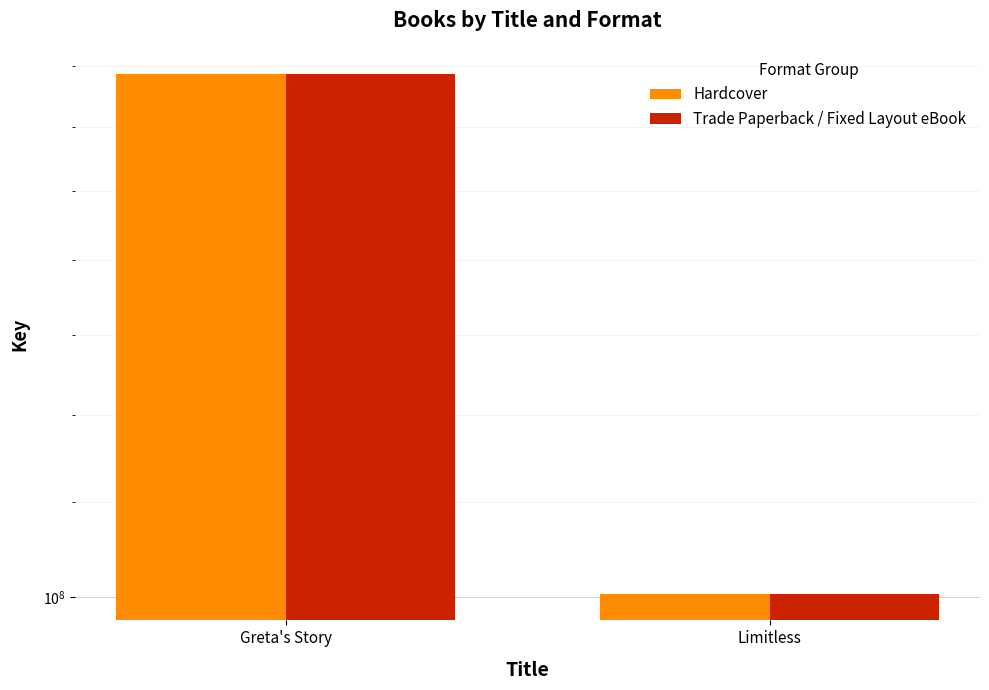

What is the label of the 2nd bar from the left?

Limitless